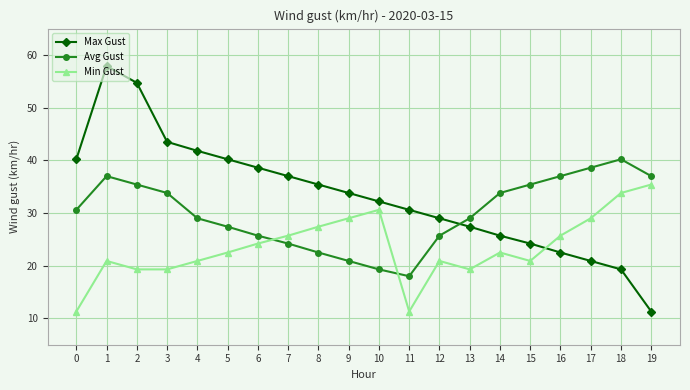

Reading left to right, list all the values displayed in this chart.

Max Gust: 0=40.2	1=57.9	2=54.7	3=43.5	4=41.8	5=40.2	6=38.6	7=37.0	8=35.4	9=33.8	10=32.2	11=30.6	12=29.0	13=27.4	14=25.7	15=24.2	16=22.5	17=20.9	18=19.3	19=11.3
Avg Gust: 0=30.6	1=37.0	2=35.4	3=33.8	4=29.0	5=27.4	6=25.7	7=24.2	8=22.5	9=20.9	10=19.3	11=18.0	12=25.7	13=29.0	14=33.8	15=35.4	16=37.0	17=38.6	18=40.2	19=37.0
Min Gust: 0=11.3	1=20.9	2=19.3	3=19.3	4=20.9	5=22.5	6=24.2	7=25.7	8=27.4	9=29.0	10=30.6	11=11.3	12=20.9	13=19.3	14=22.5	15=20.9	16=25.7	17=29.0	18=33.8	19=35.4